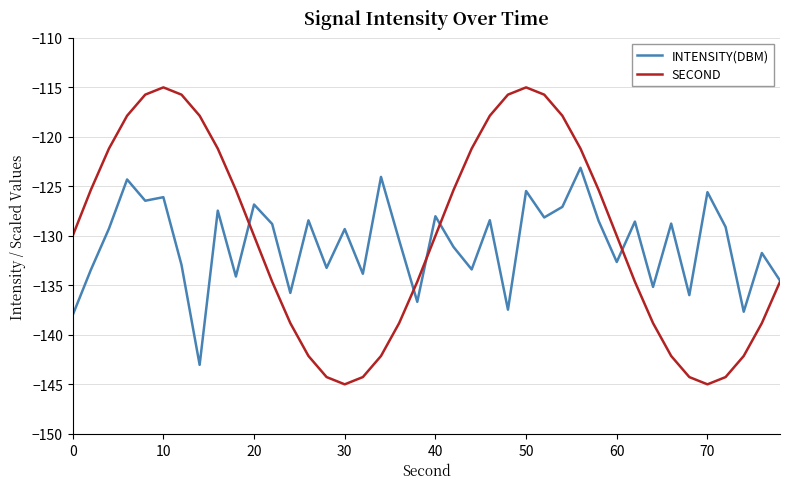

What is the difference between the second highest and minimum values in the SECOND series?

30.0